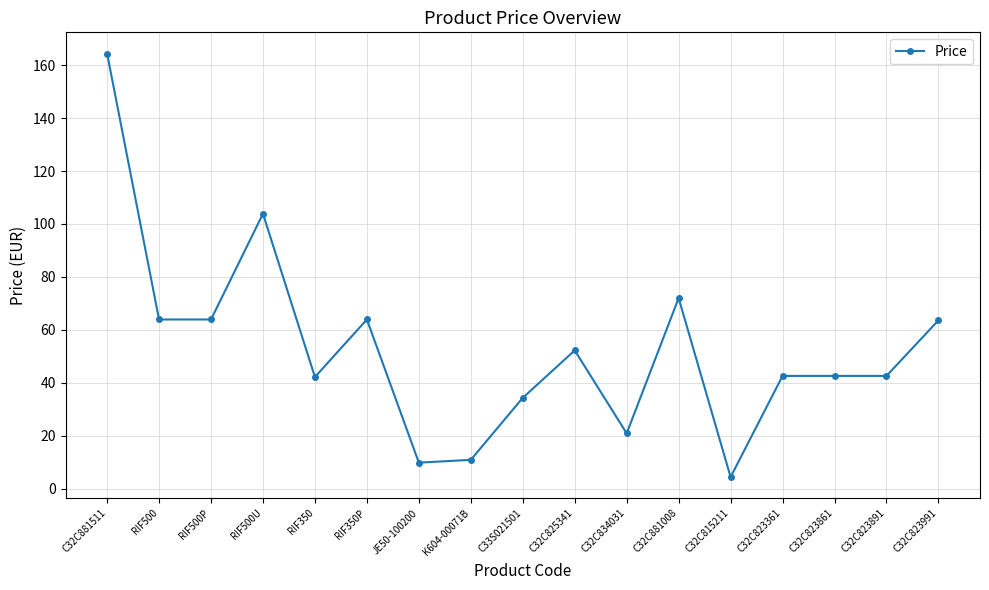

What value does the data have at C32C881008?

72.0